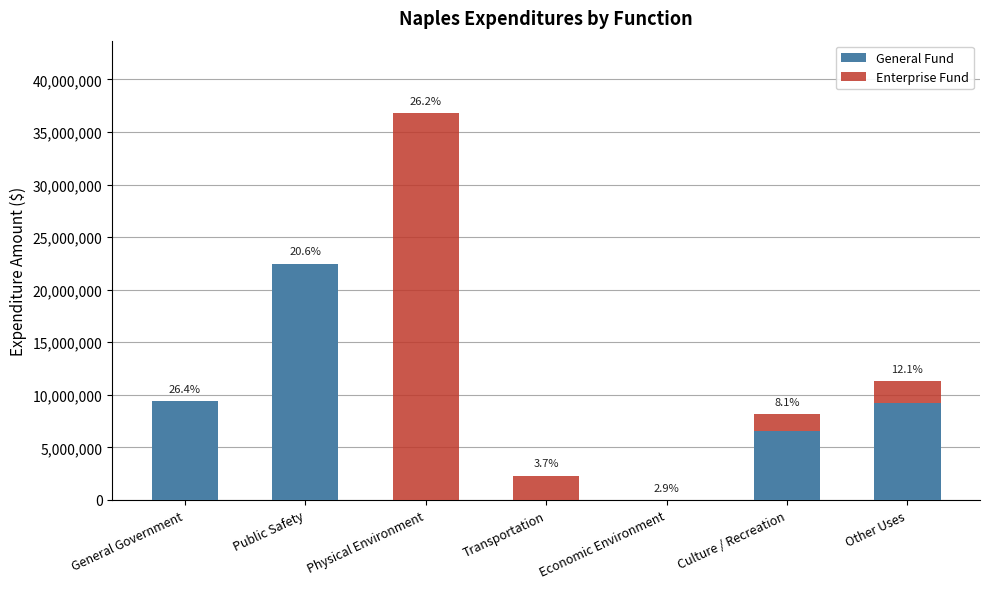

Are the bars horizontal?

No